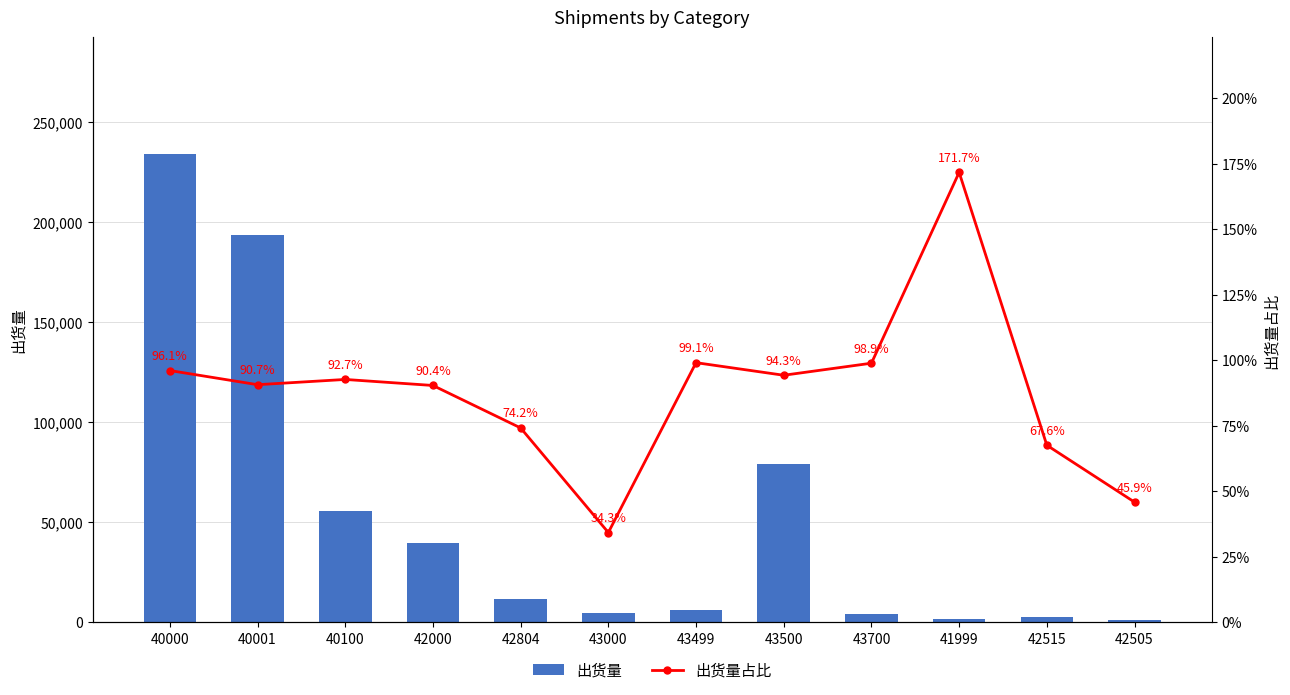

Does the chart contain stacked bars?

No